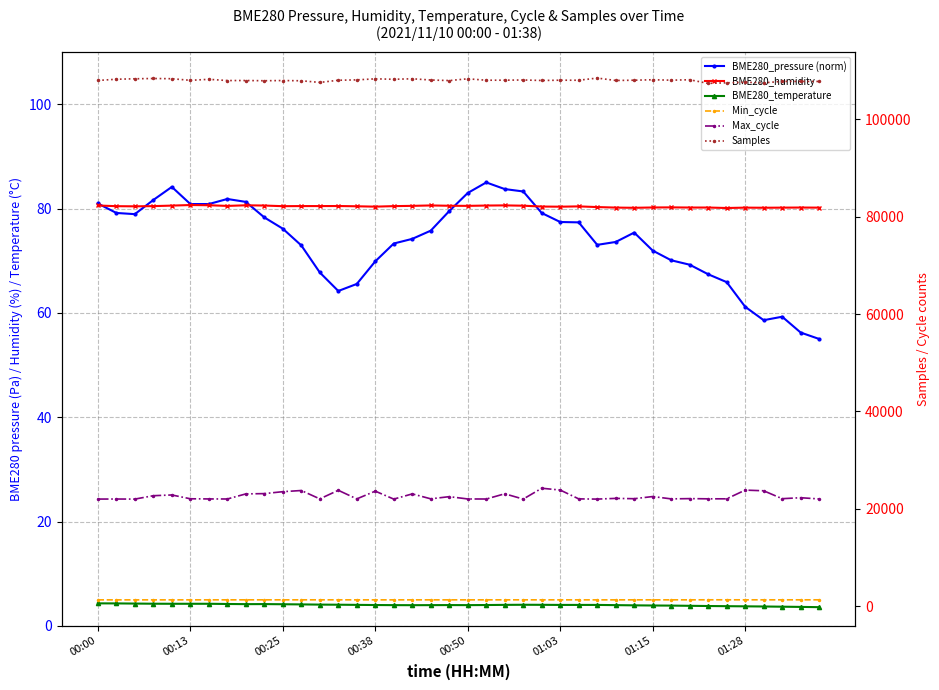

Is the value of Max_cycle at 29 greater than the value of BME280_pressure (norm) at 27?

Yes